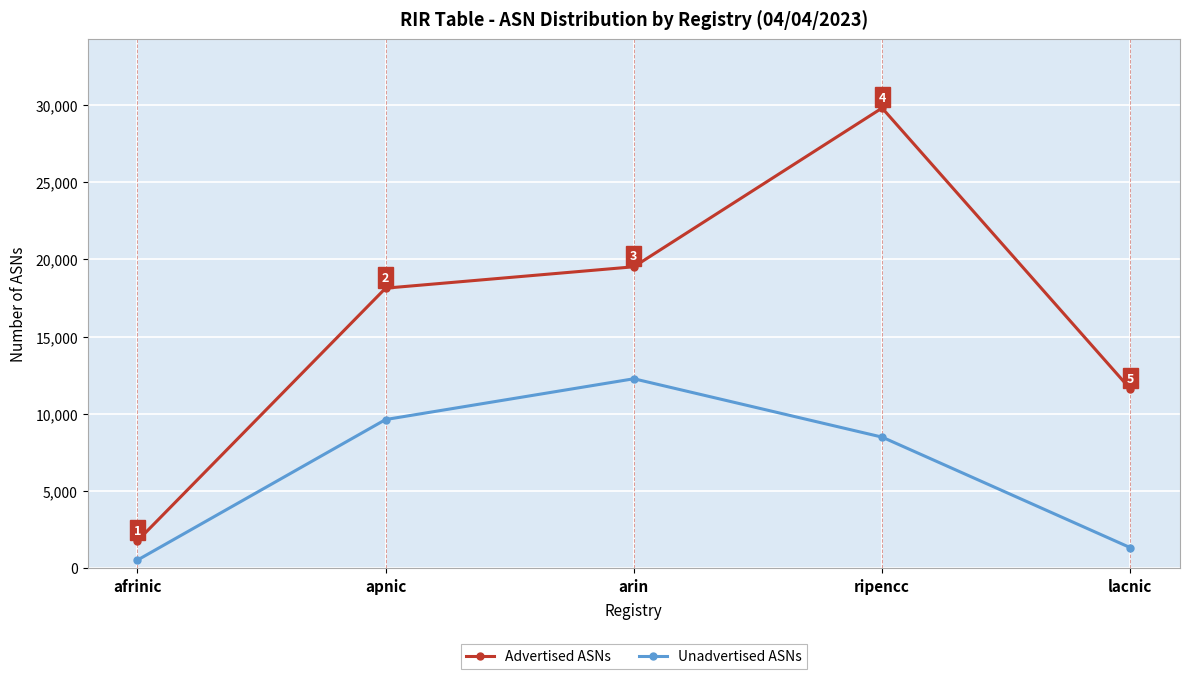

What is the label of the 3rd point from the right?

arin